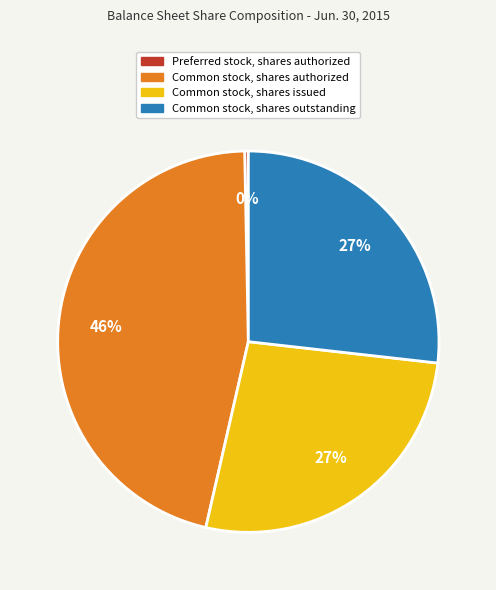

Does any single category account for the majority?

No